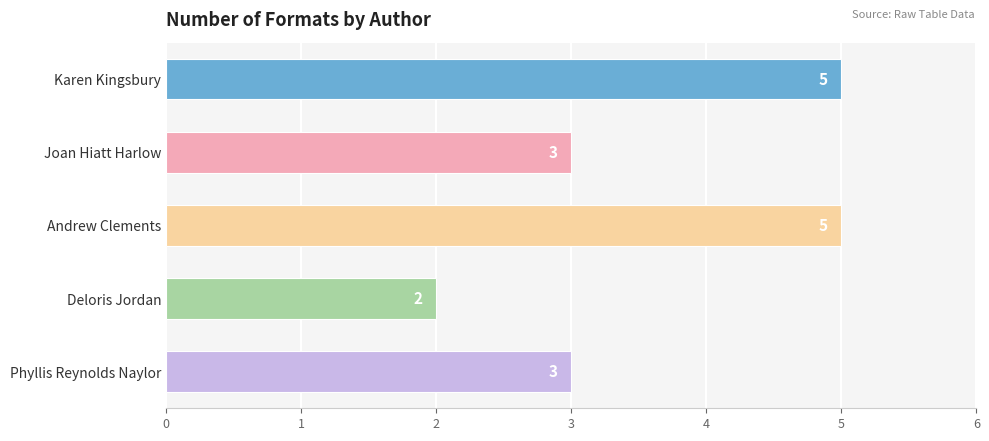

Reading top to bottom, list all the values displayed in this chart.

Karen Kingsbury=5	Joan Hiatt Harlow=3	Andrew Clements=5	Deloris Jordan=2	Phyllis Reynolds Naylor=3